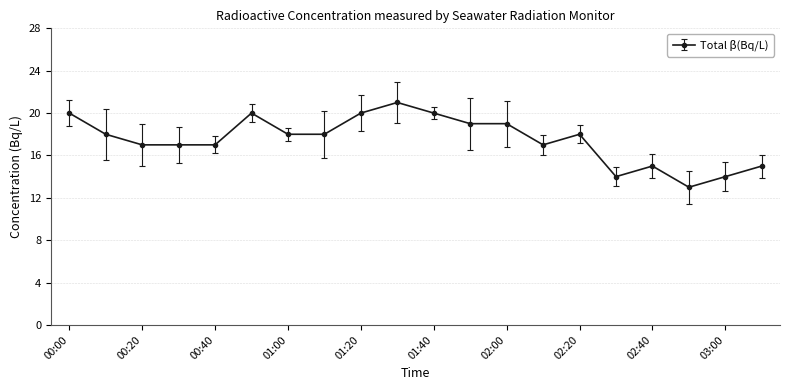

Reading left to right, what are all the values shown in this chart?

20	18	17	17	17	20	18	18	20	21	20	19	19	17	18	14	15	13	14	15